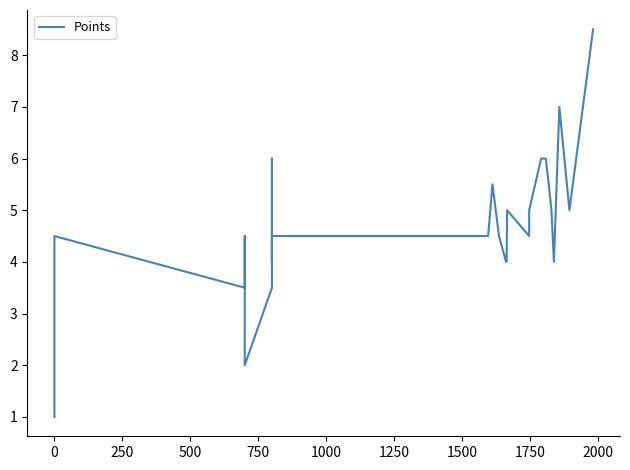

What is the difference between the maximum and minimum values?

7.5